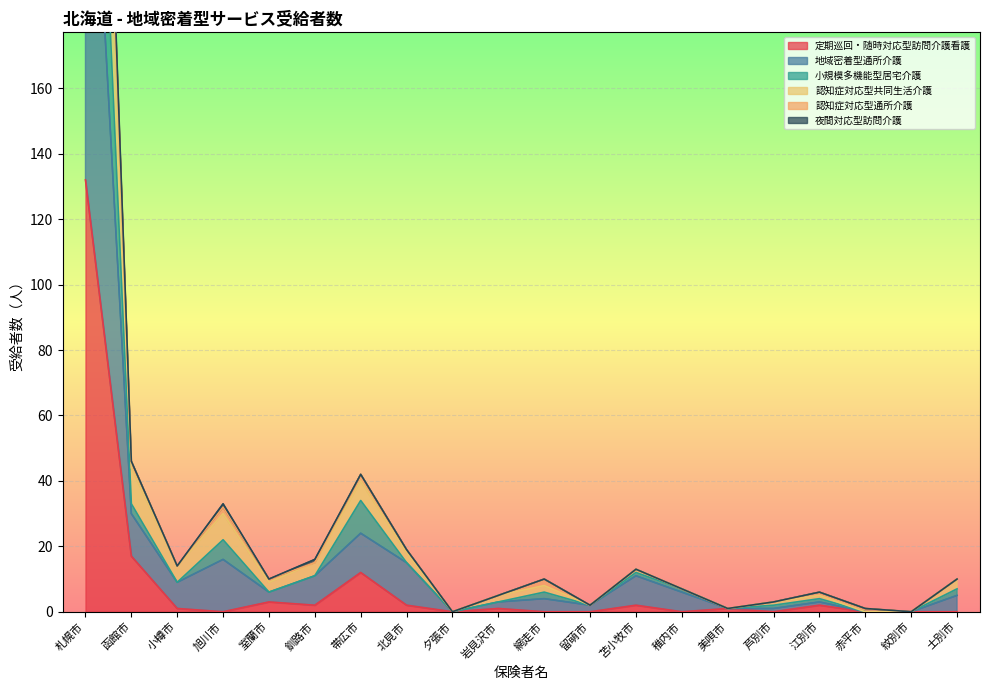

At which category is the sum across all series the highest?

札幌市